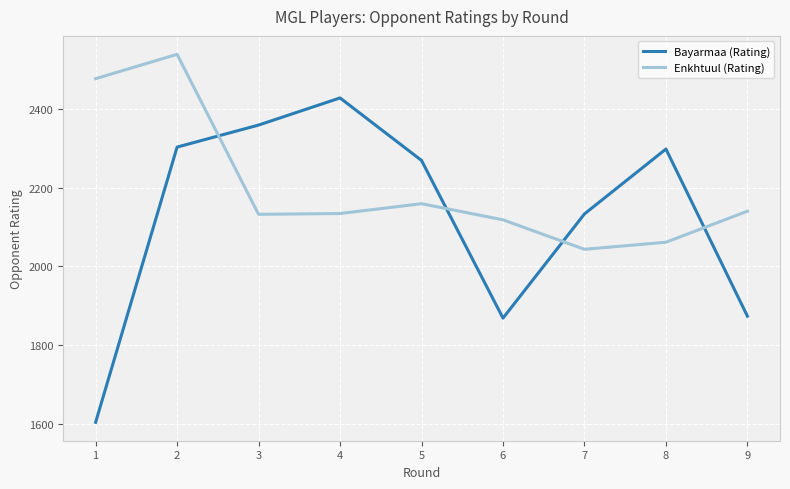

What is the highest value of the Enkhtuul (Rating) series?

2539